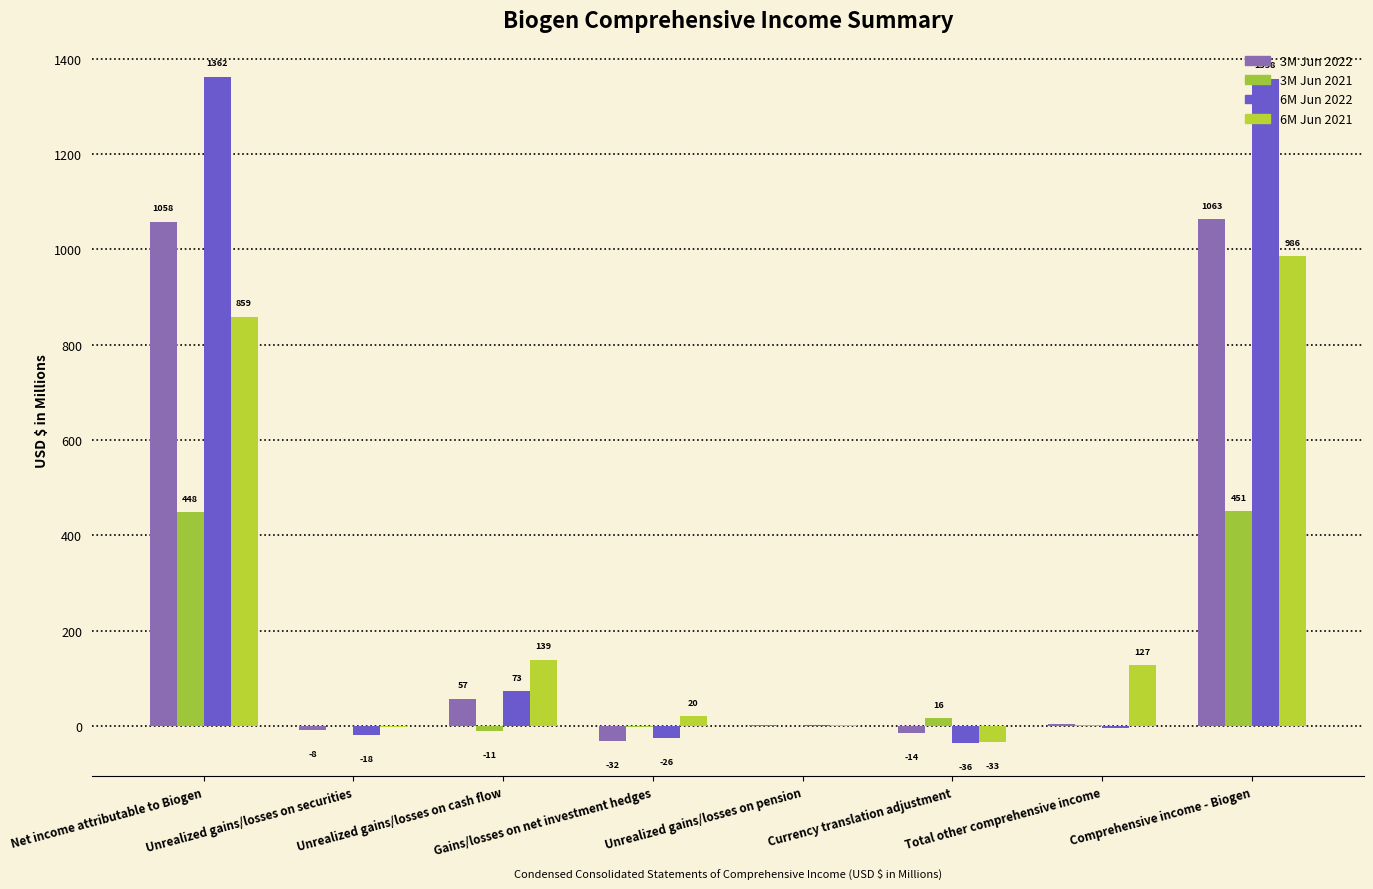

How many groups of bars are there?

8